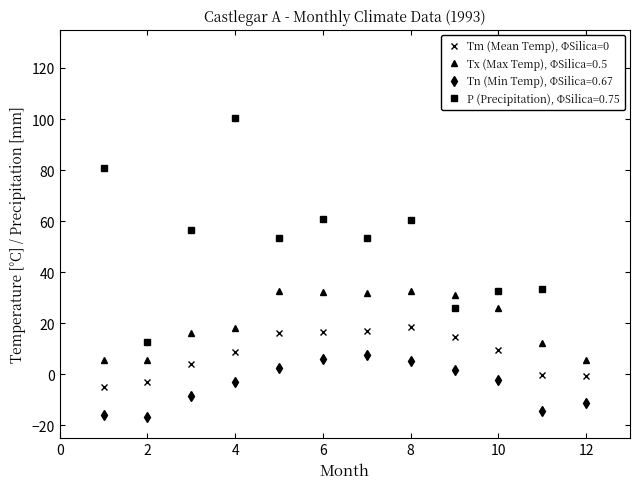

Count the number of categories in the chart.

12